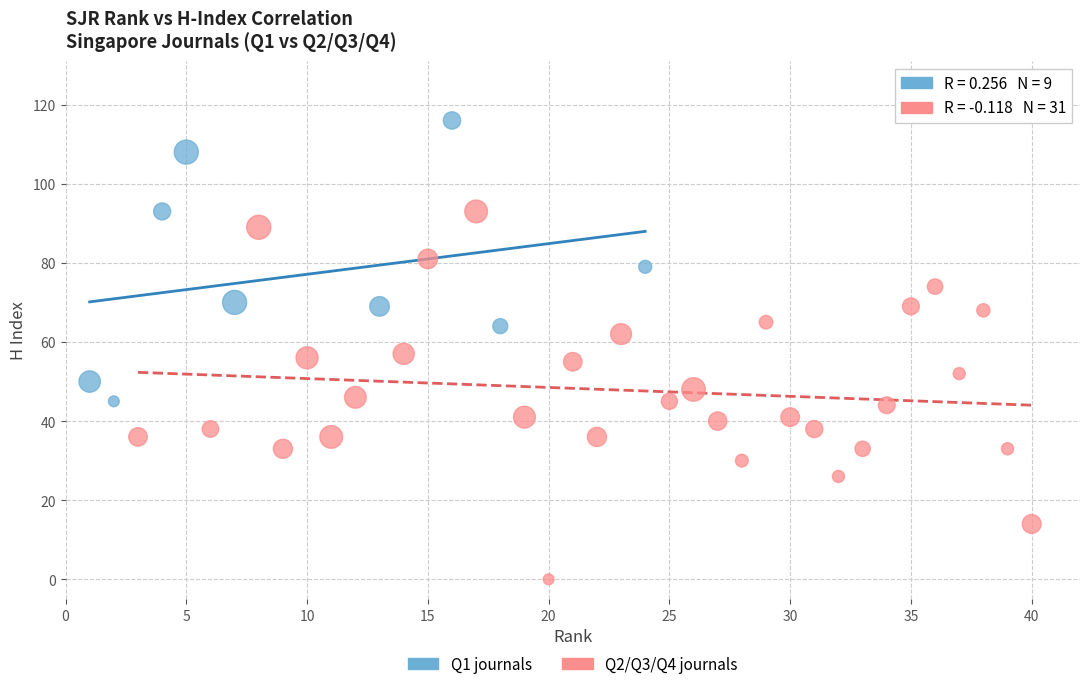

Which series reaches the maximum Y coordinate?

Q1 journals